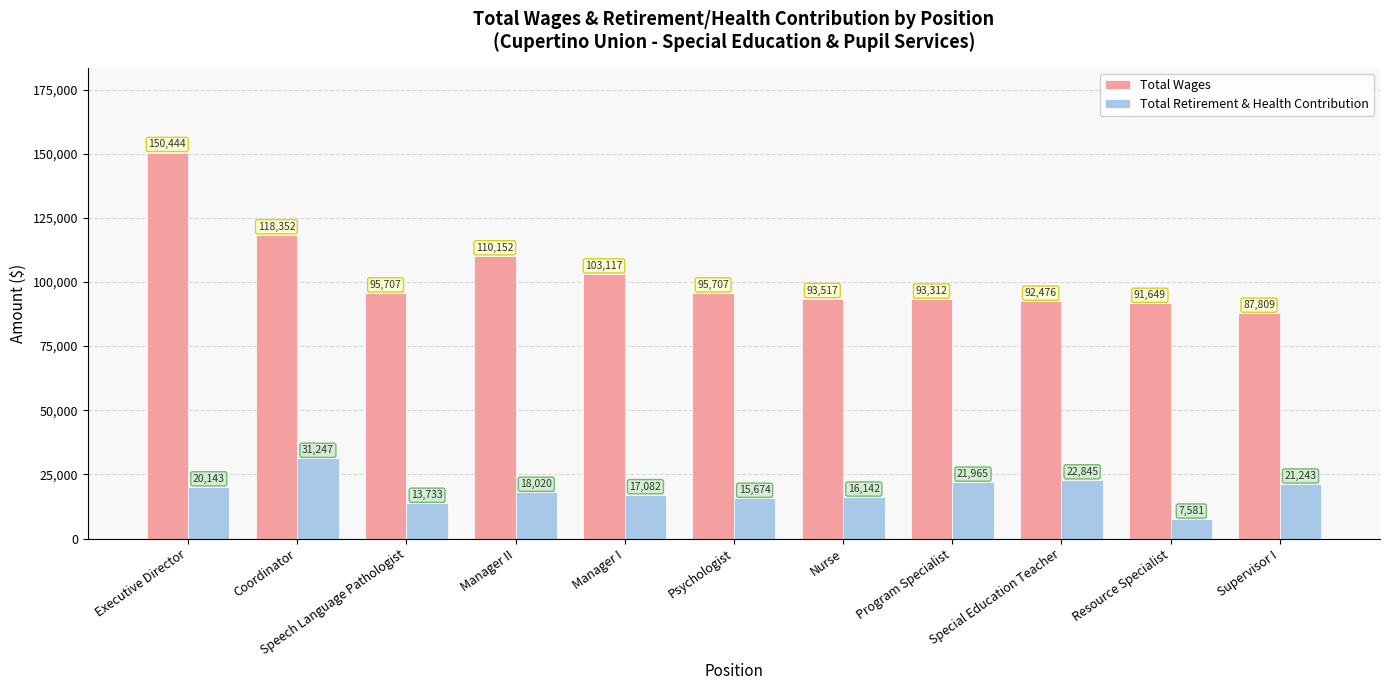

What is the maximum value shown in the chart?

150444